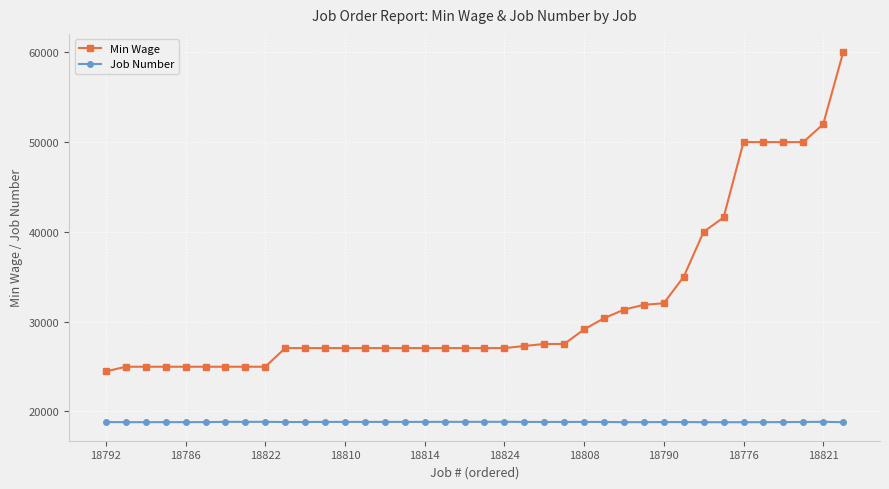

True or false: Job Number and Min Wage cross at least once.

False